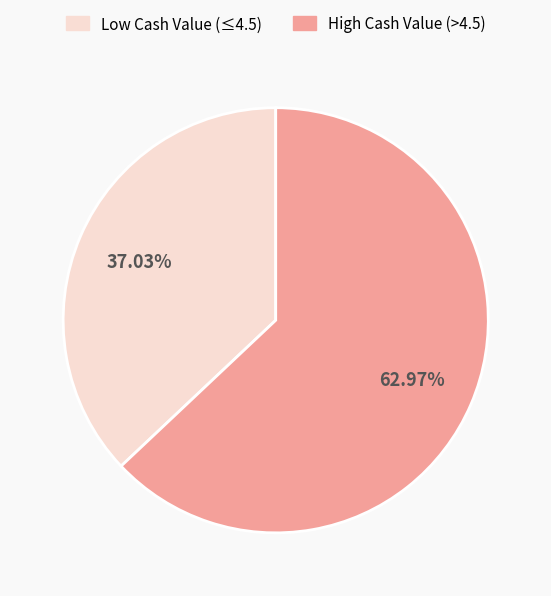

To the nearest percent, what is the average slice percentage?

50%